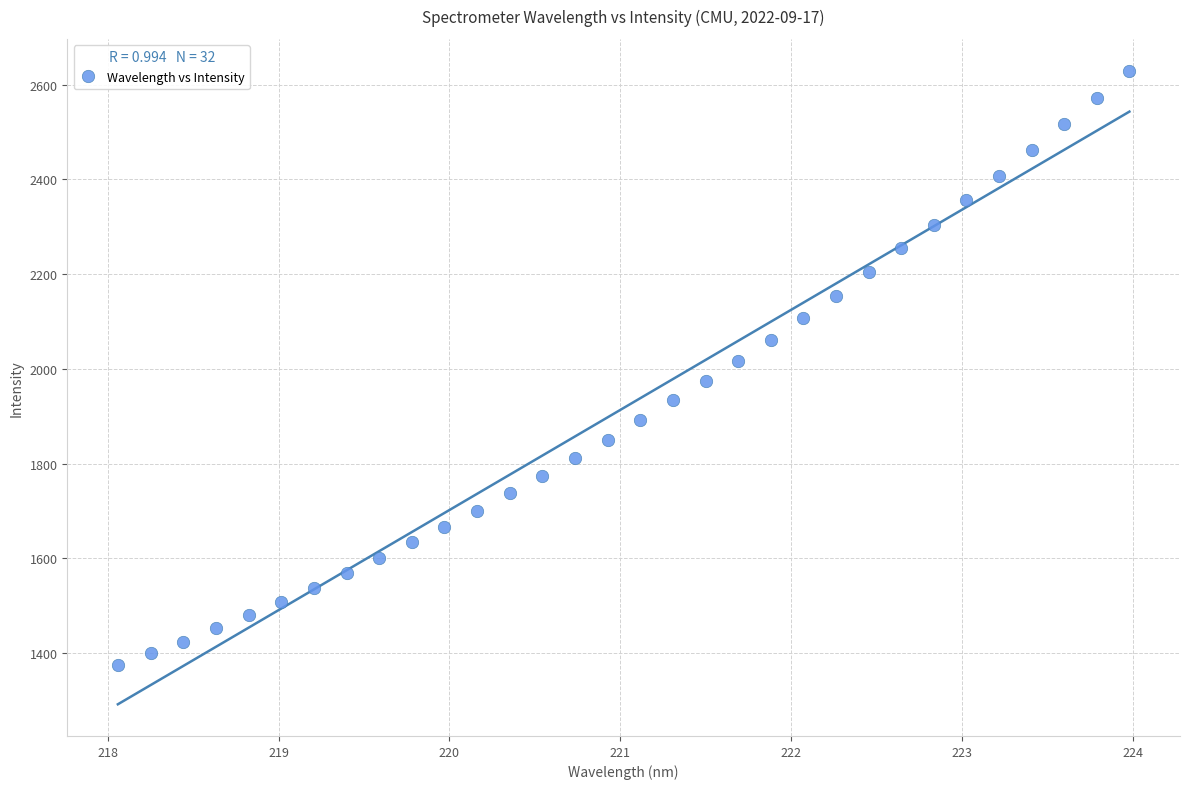

What is the range of Y values (max minus min)?

1254.7